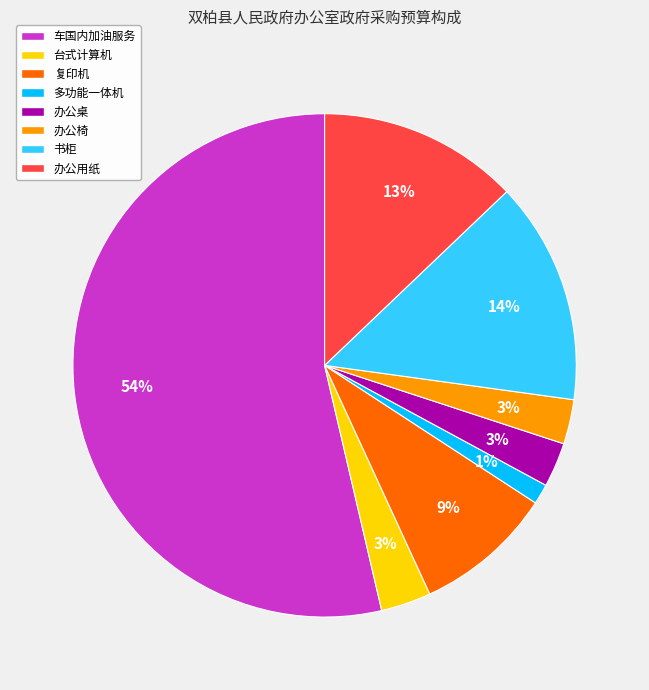

What is the smallest slice in the pie chart?

多功能一体机